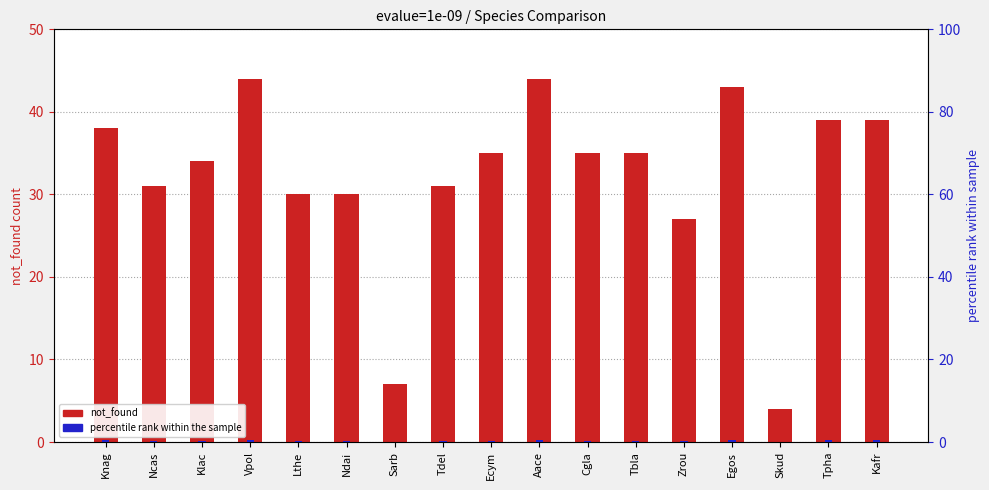

What is the difference between the maximum and minimum values in the not_found series?

40.0